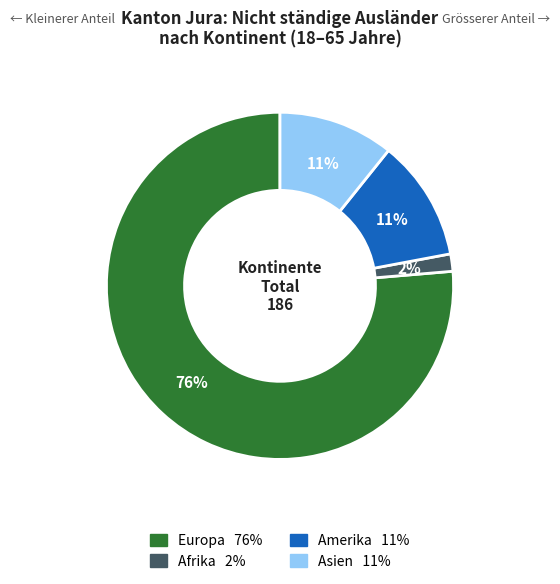

To the nearest percent, what is the average slice percentage?

25%